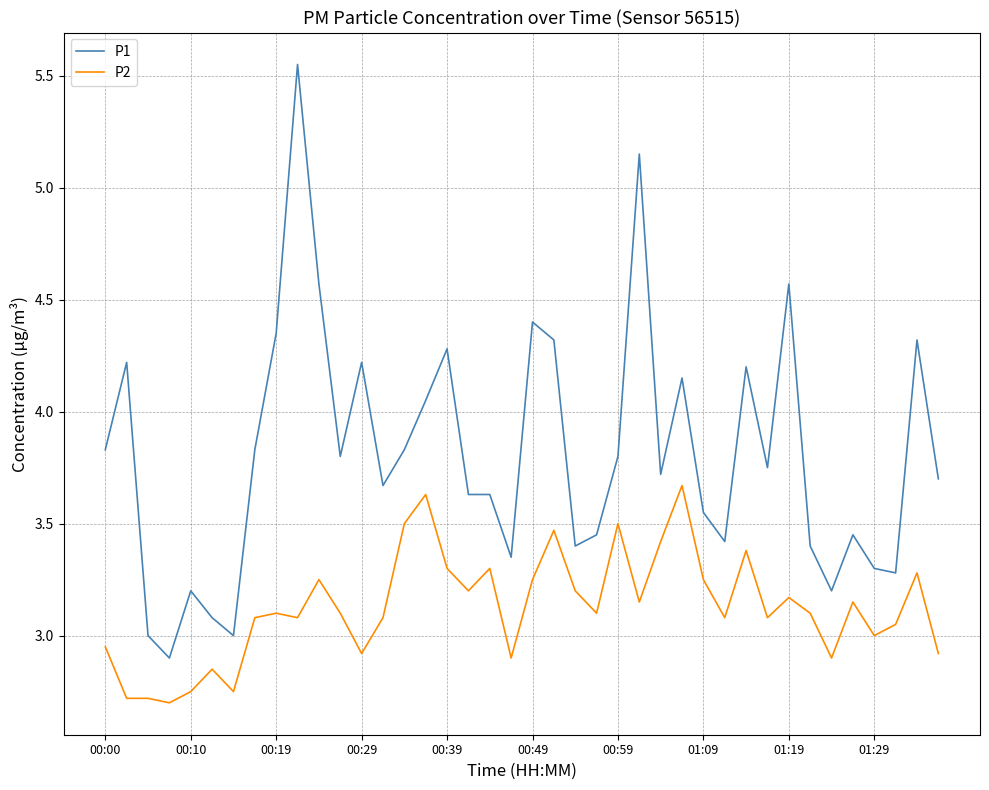

Which series has the largest range (max minus min)?

P1